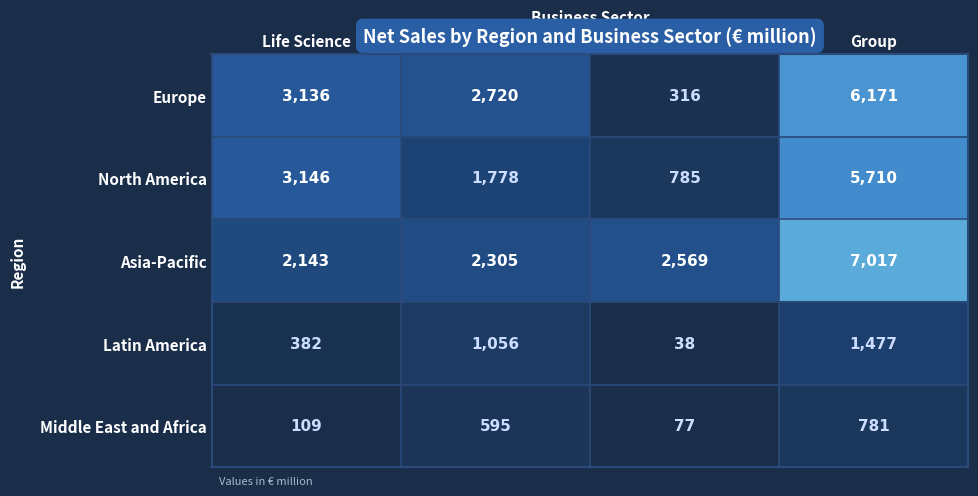

What is the average value of the Europe series?

3086